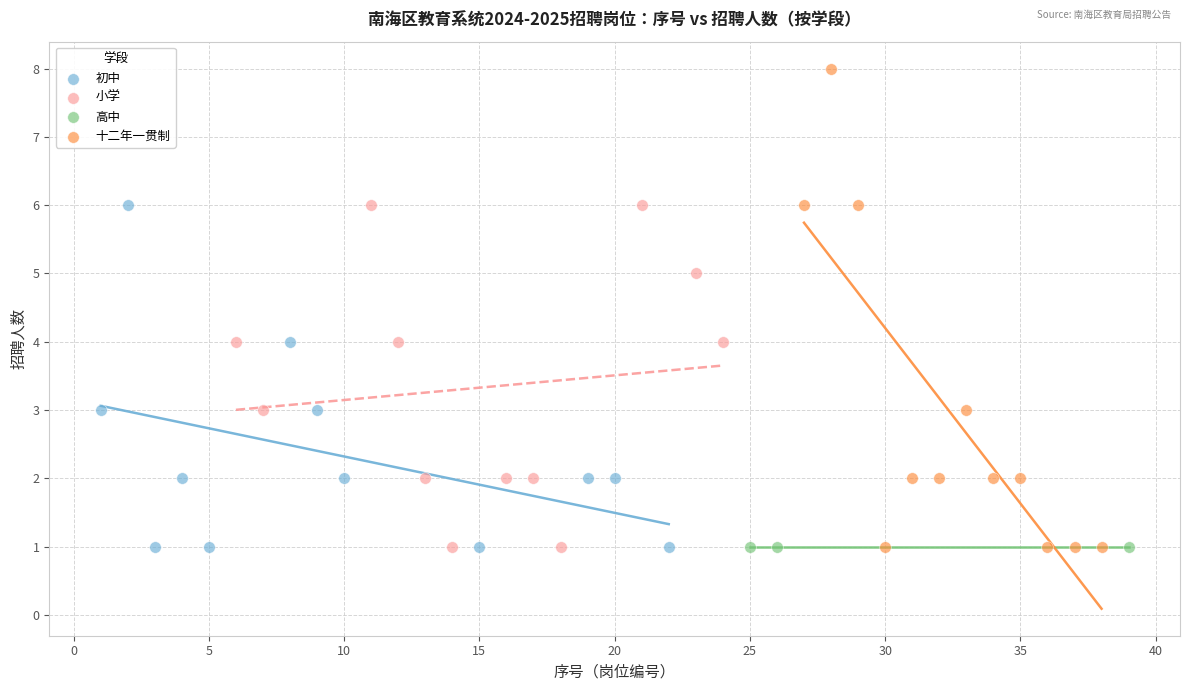

Which series reaches the maximum Y coordinate?

十二年一贯制